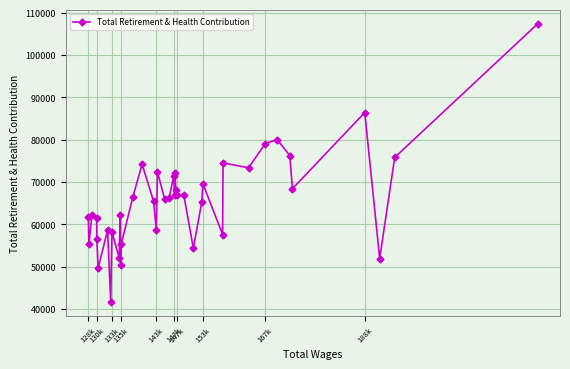

What is the difference between the second highest and minimum values?

44732